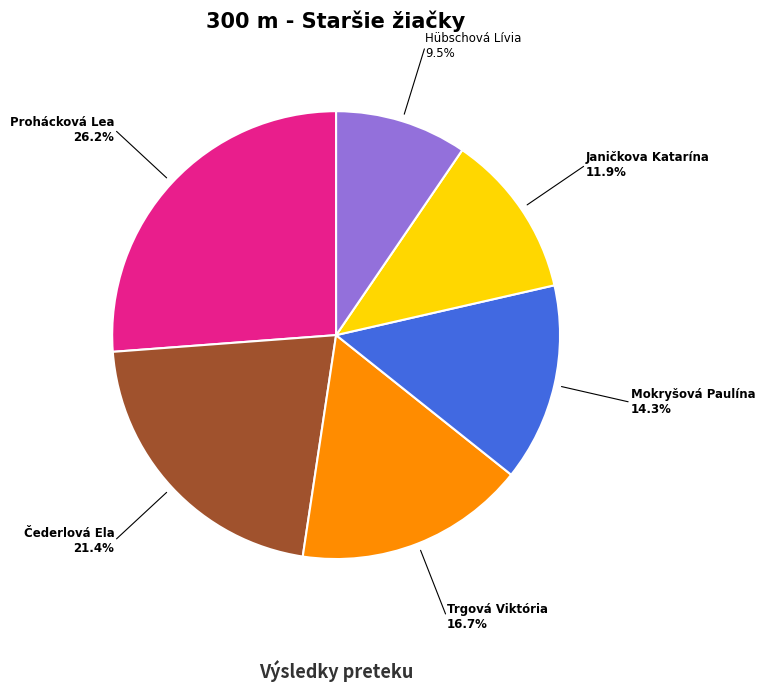

How many segments does this pie chart have?

6